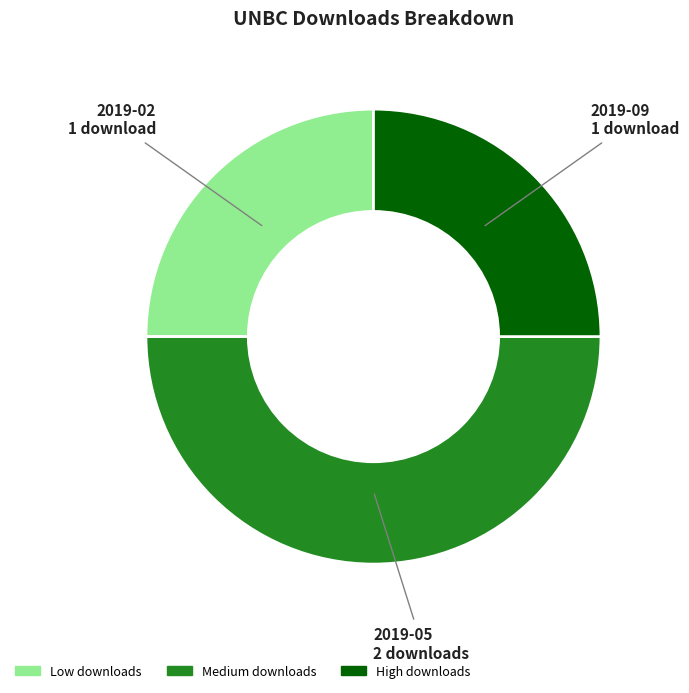

Count the number of slices in the pie.

3